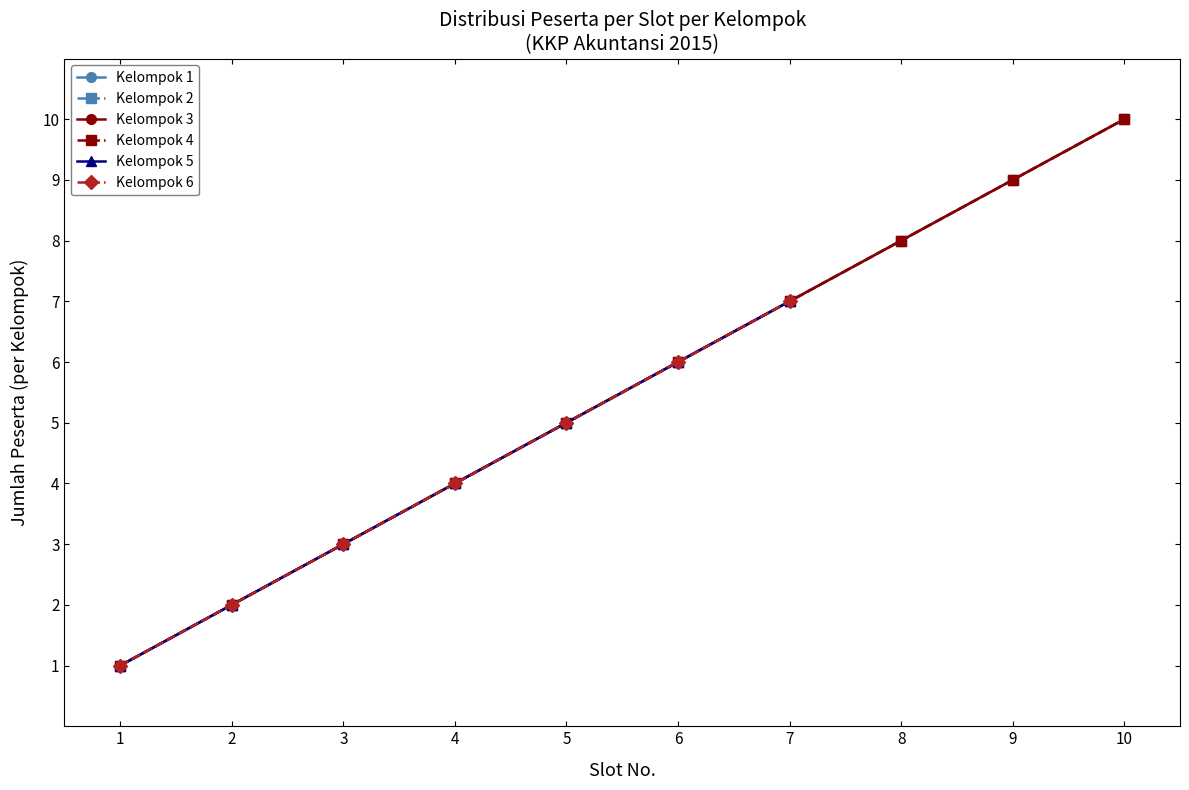

How many distinct data groups are displayed?

6